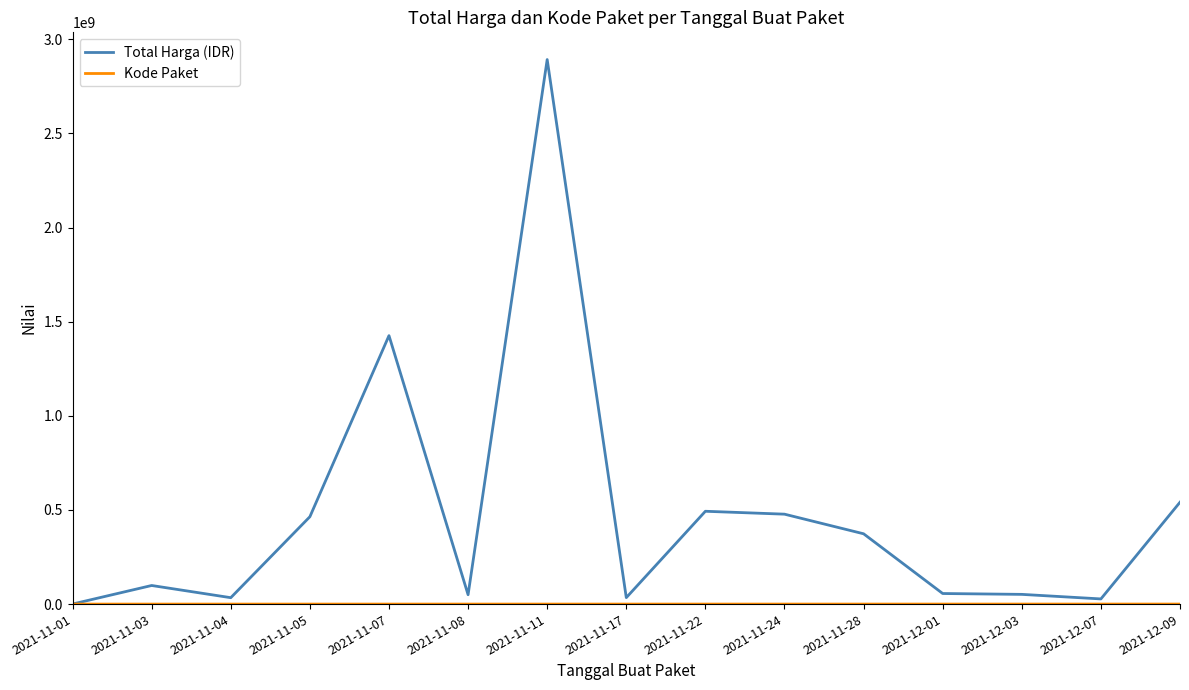

Which category has the highest value across all series?

2021-11-11